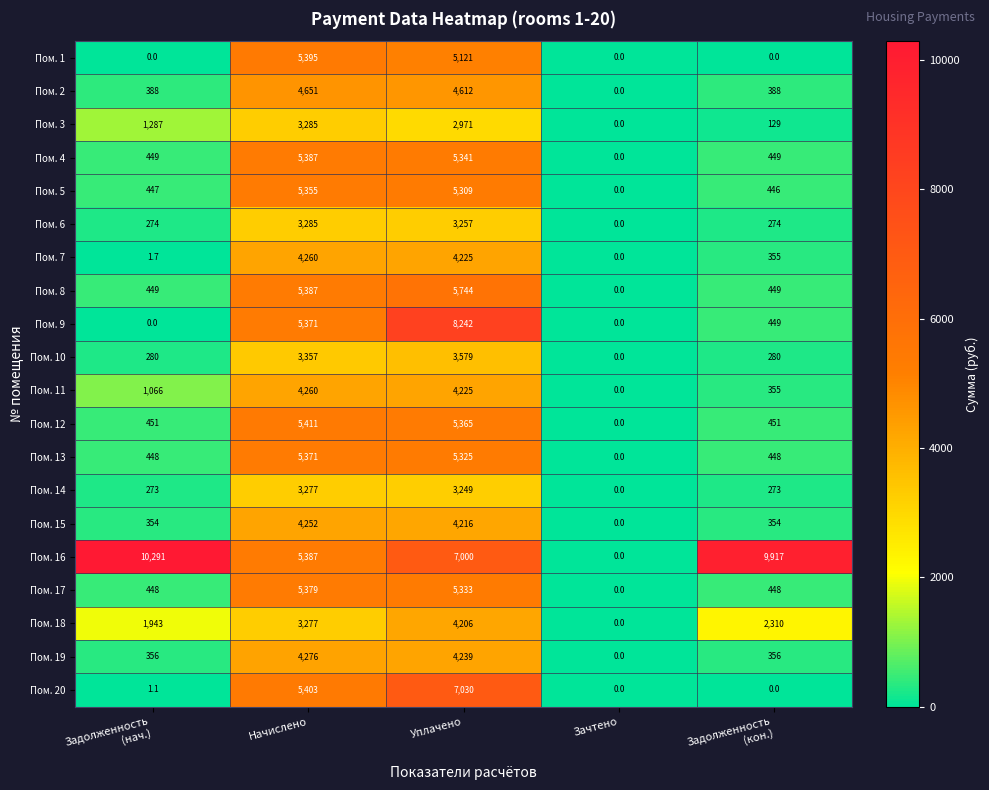

Which series has the widest spread of values?

Пом. 16